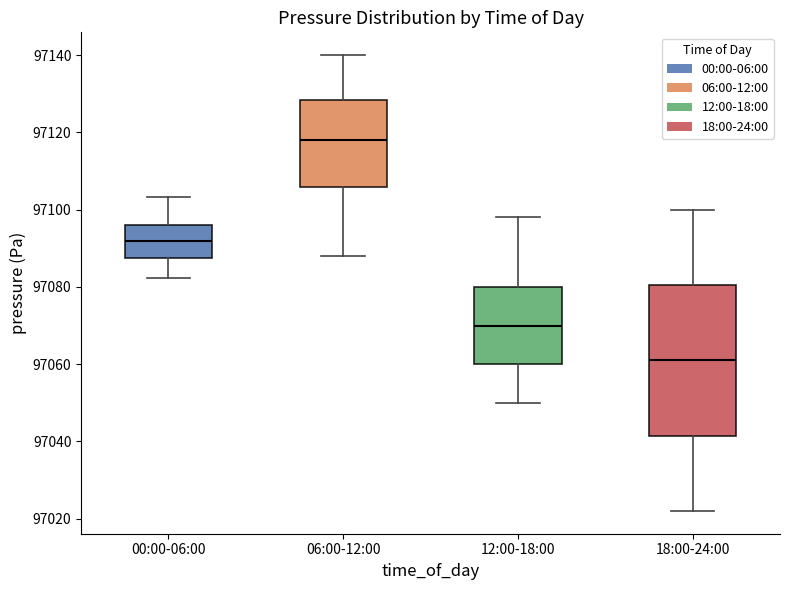

Reading left to right, transcribe this box plot: for each box, give where its median line is, the range the box spans, and where its two whiskers end, as read against the y-axis. The values are not printed on the chart, so give them approximately, as read against the axis.

00:00-06:00: median 97092, box 97088 to 97096, whiskers 97082 to 97104
06:00-12:00: median 97118, box 97106 to 97128, whiskers 97088 to 97140
12:00-18:00: median 97070, box 97060 to 97080, whiskers 97050 to 97098
18:00-24:00: median 97062, box 97042 to 97080, whiskers 97022 to 97100